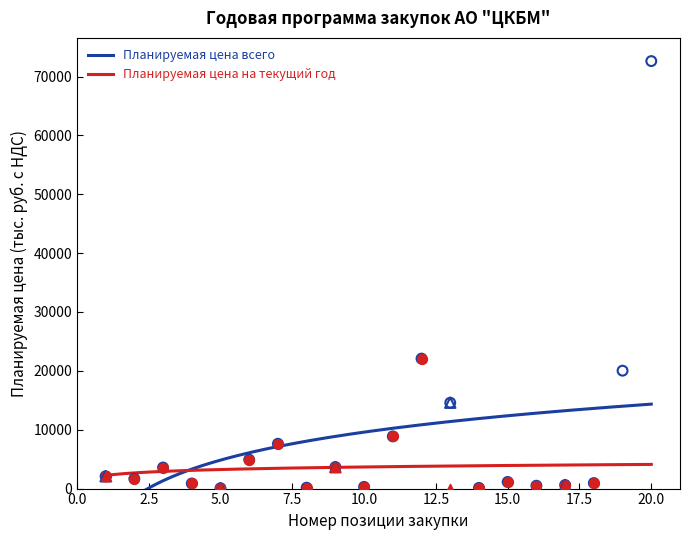

Which has a higher value, 9 or 2?

9